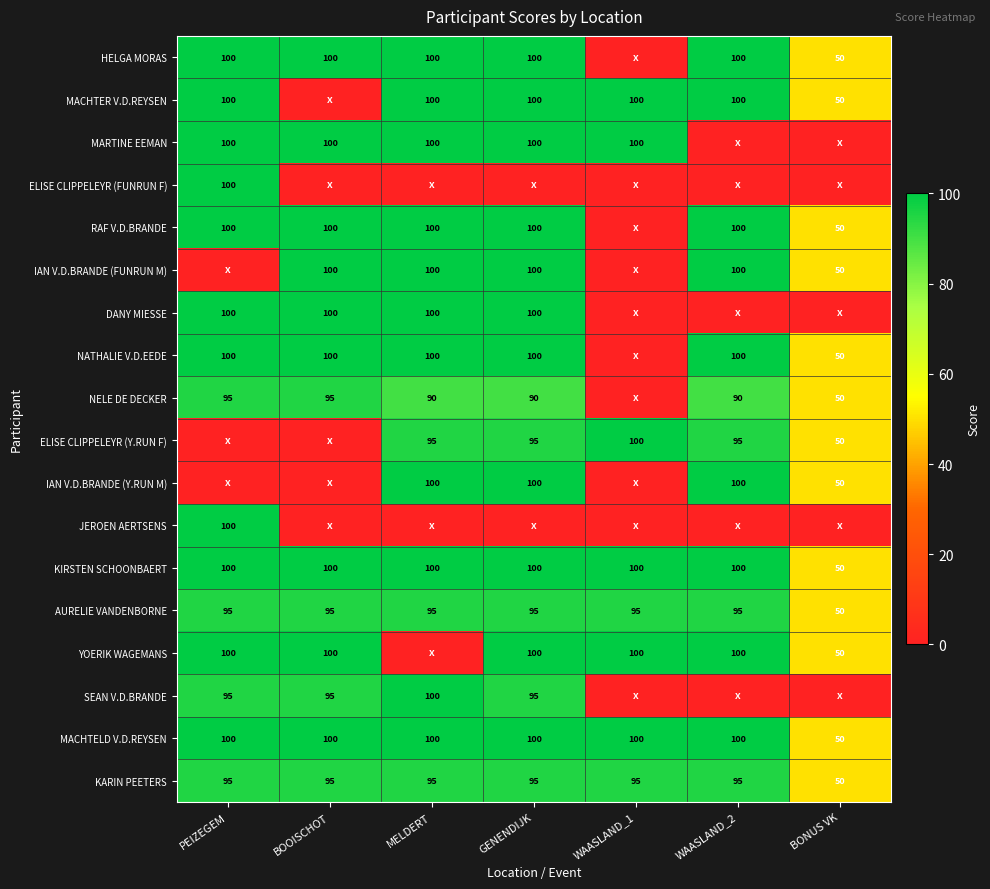

Is the value of NELE DE DECKER at BONUS VK greater than the value of NATHALIE V.D.EEDE at WAASLAND_2?

No